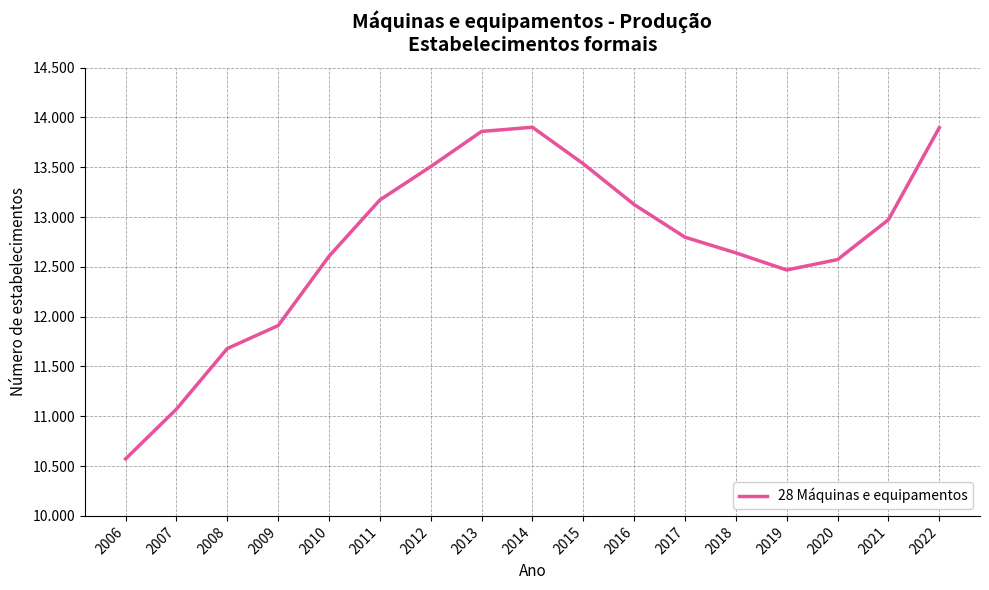

At which category does the data reach its first local valley?

2019